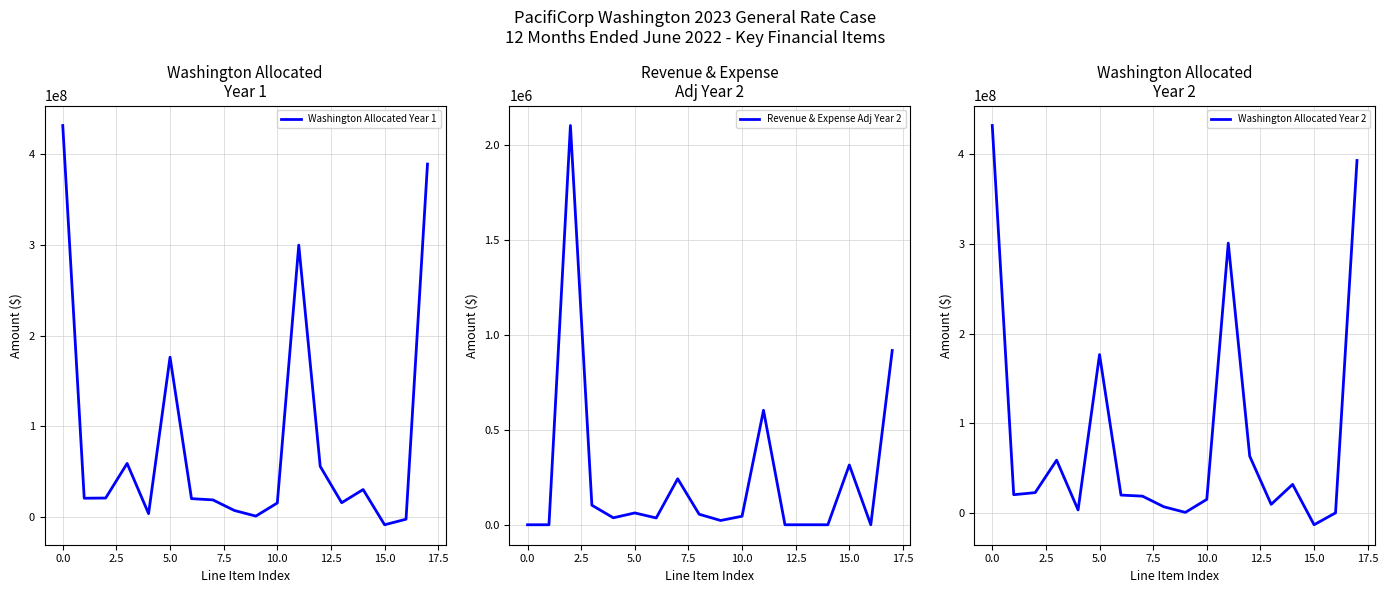

What is the sum of all Washington Allocated Year 2 values?

1561471617.6